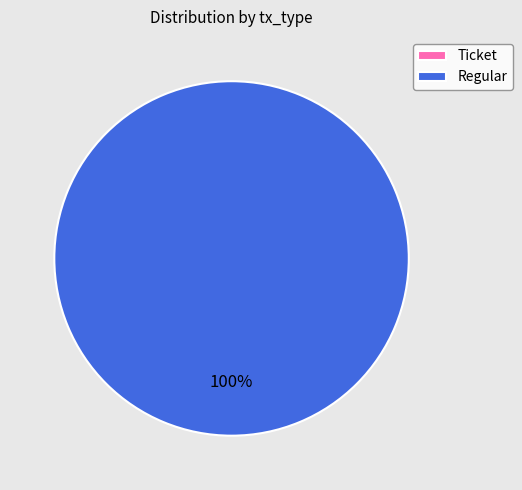

Rank the categories by value from highest to lowest.

Regular, Ticket